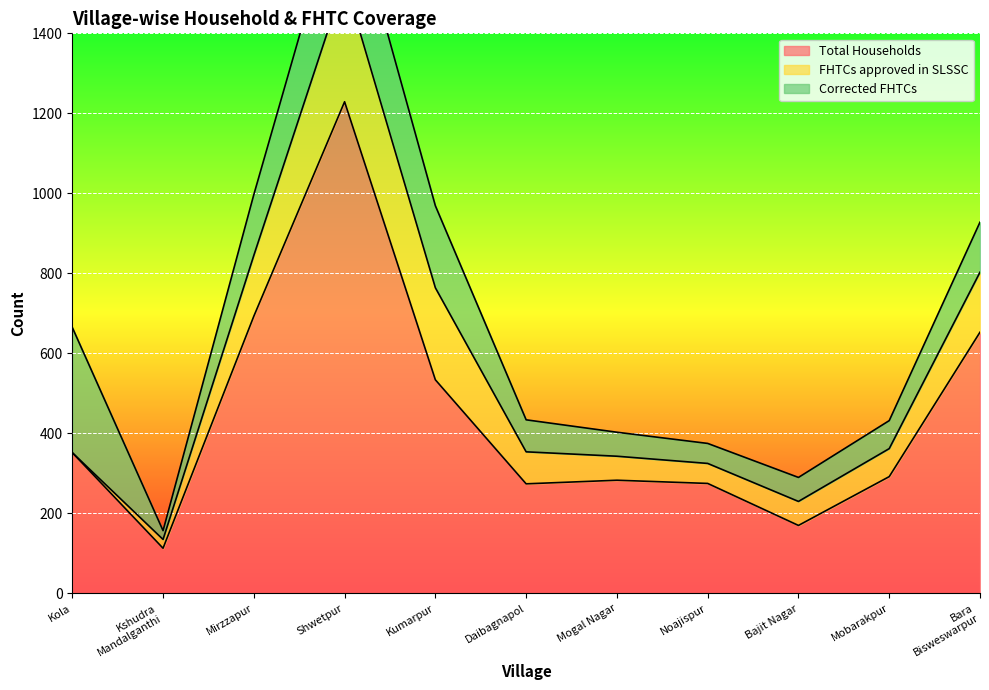

True or false: FHTCs approved in SLSSC and Total Households cross at least once.

False